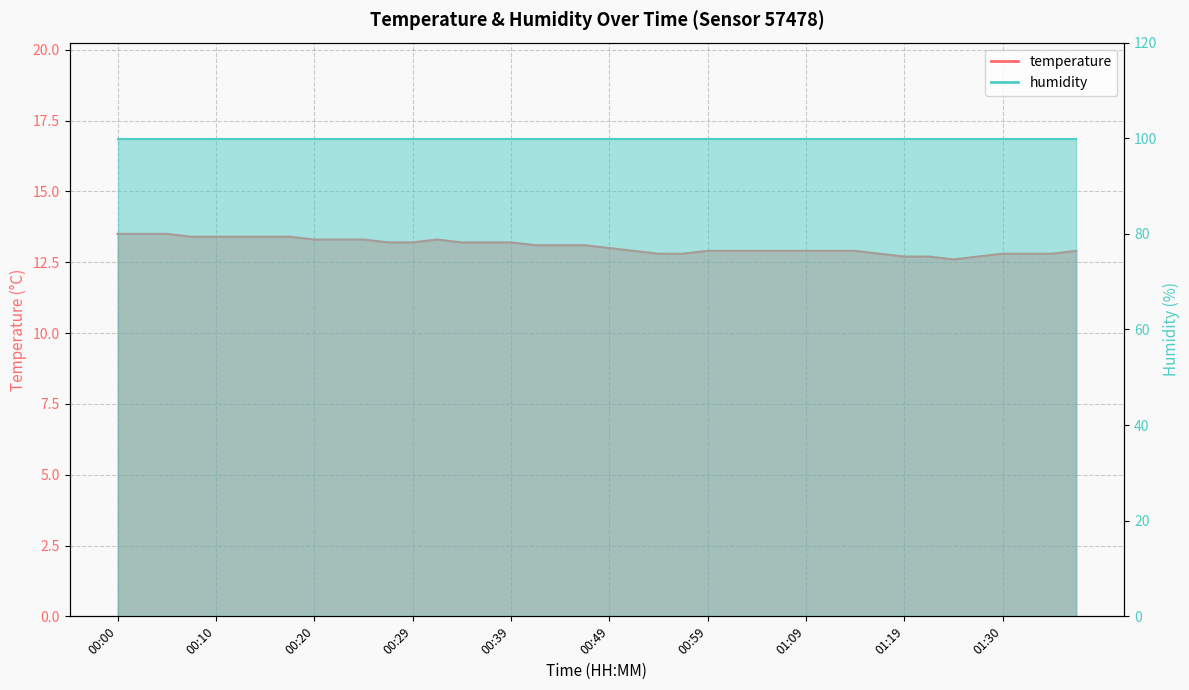

At which category does the data reach its first local valley?

01:25